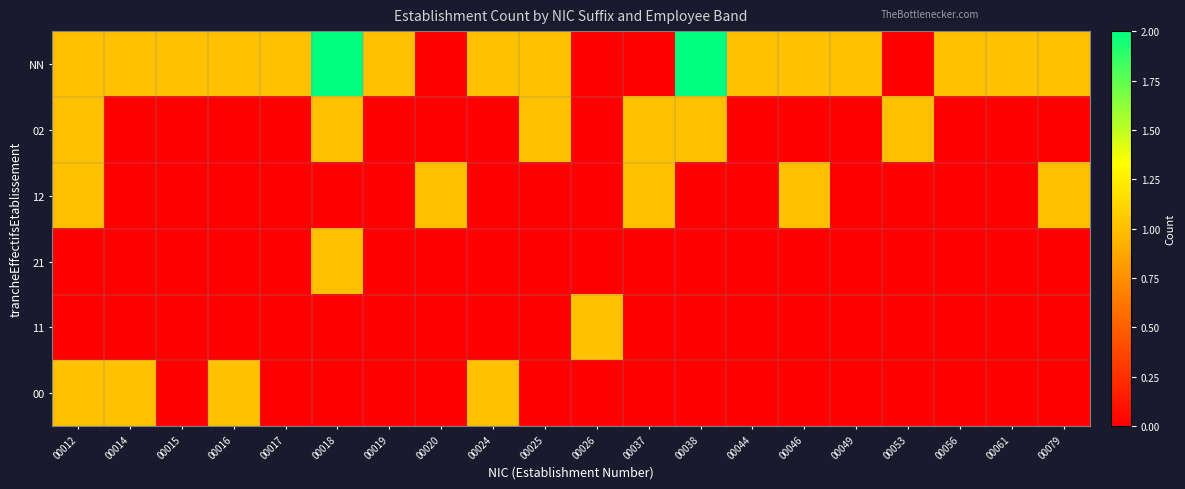

Reading left to right, extract all data points from this chart.

NN: 00012=1	00014=1	00015=1	00016=1	00017=1	00018=2	00019=1	00020=0	00024=1	00025=1	00026=0	00037=0	00038=2	00044=1	00046=1	00049=1	00053=0	00056=1	00061=1	00079=1
02: 00012=1	00014=0	00015=0	00016=0	00017=0	00018=1	00019=0	00020=0	00024=0	00025=1	00026=0	00037=1	00038=1	00044=0	00046=0	00049=0	00053=1	00056=0	00061=0	00079=0
12: 00012=1	00014=0	00015=0	00016=0	00017=0	00018=0	00019=0	00020=1	00024=0	00025=0	00026=0	00037=1	00038=0	00044=0	00046=1	00049=0	00053=0	00056=0	00061=0	00079=1
21: 00012=0	00014=0	00015=0	00016=0	00017=0	00018=1	00019=0	00020=0	00024=0	00025=0	00026=0	00037=0	00038=0	00044=0	00046=0	00049=0	00053=0	00056=0	00061=0	00079=0
11: 00012=0	00014=0	00015=0	00016=0	00017=0	00018=0	00019=0	00020=0	00024=0	00025=0	00026=1	00037=0	00038=0	00044=0	00046=0	00049=0	00053=0	00056=0	00061=0	00079=0
00: 00012=1	00014=1	00015=0	00016=1	00017=0	00018=0	00019=0	00020=0	00024=1	00025=0	00026=0	00037=0	00038=0	00044=0	00046=0	00049=0	00053=0	00056=0	00061=0	00079=0